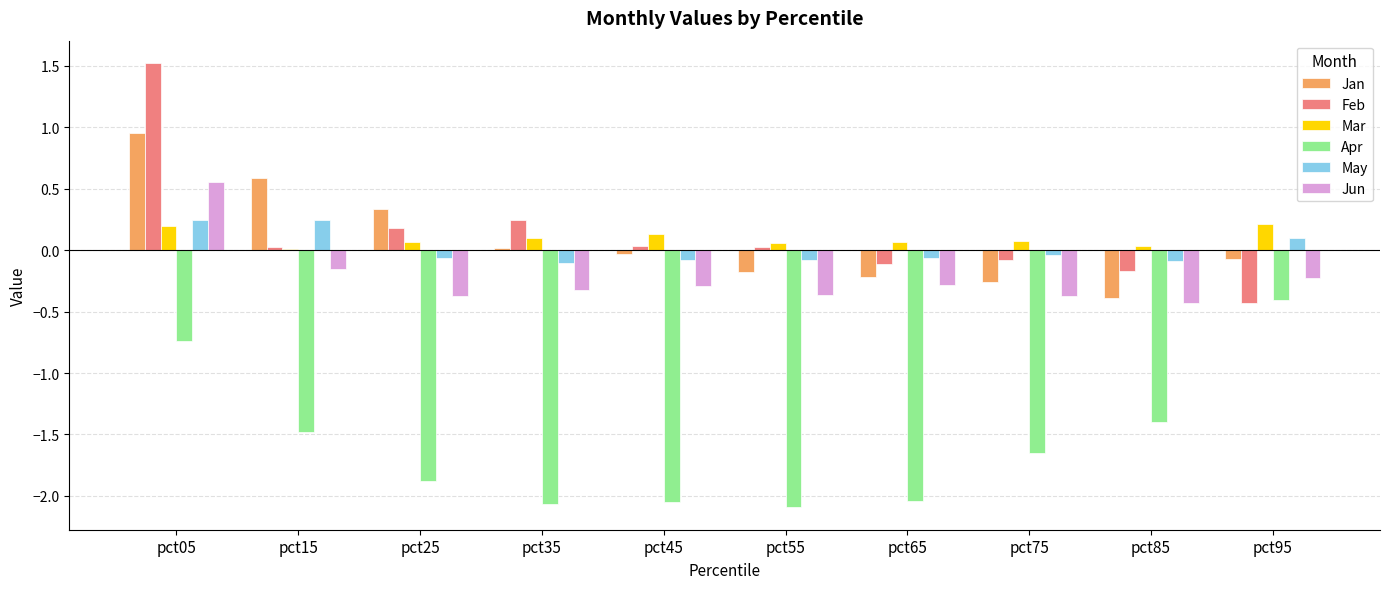

What is the sum of all Jun values?

-2.3